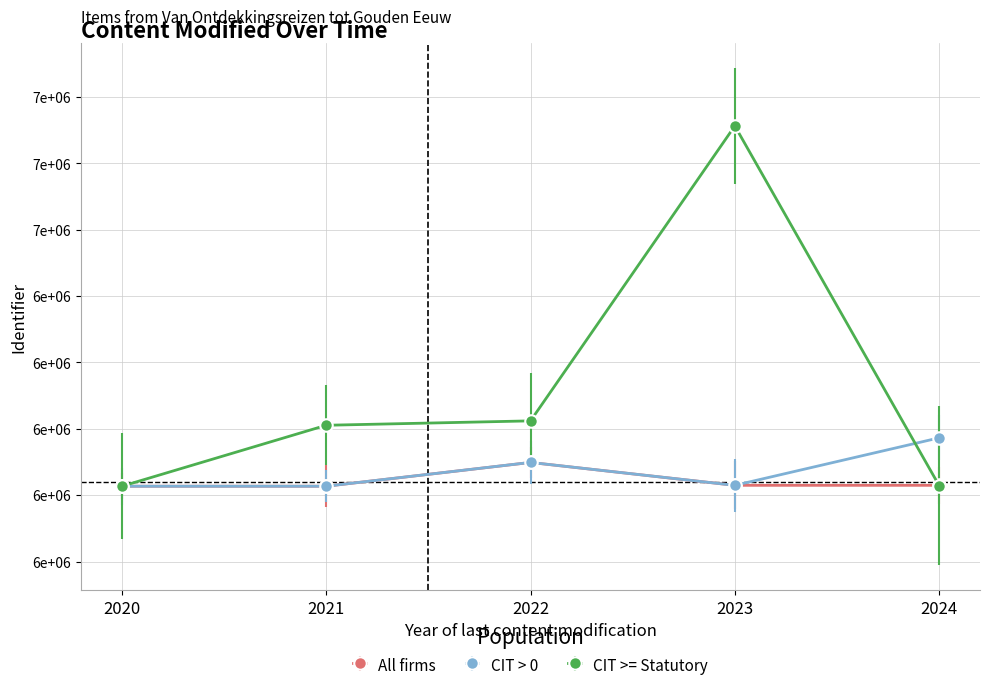

Between 2021 and 2022, which series saw the biggest shift?

CIT > 0